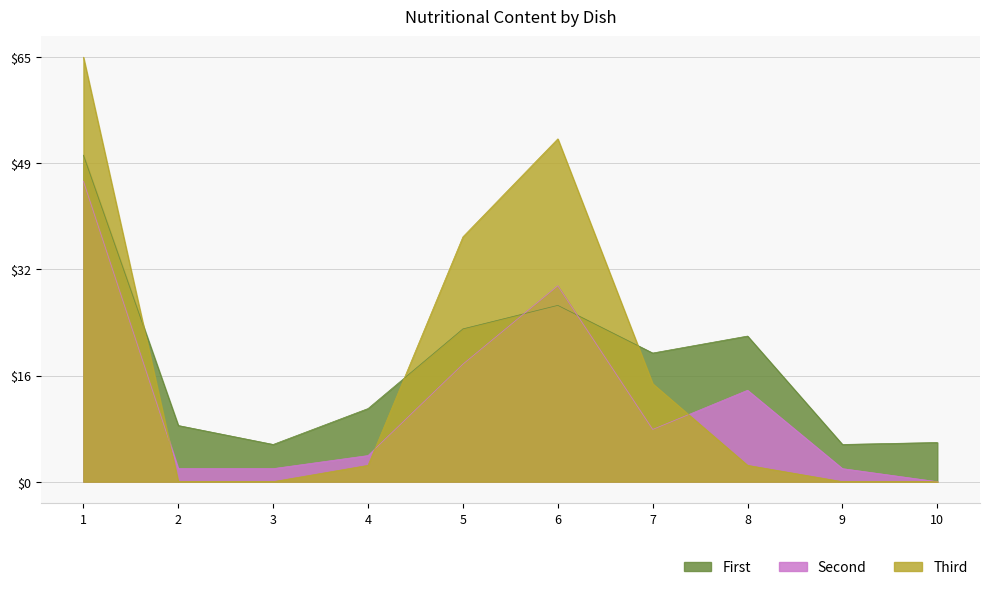

Where does the Second series first go above 8?

1